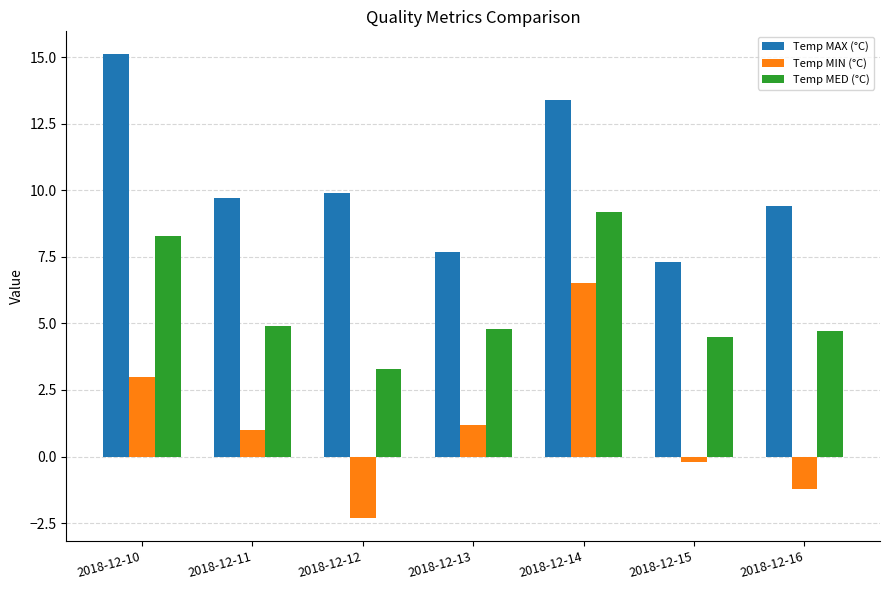

List the series in order of their peak value, highest first.

Temp MAX (°C), Temp MED (°C), Temp MIN (°C)